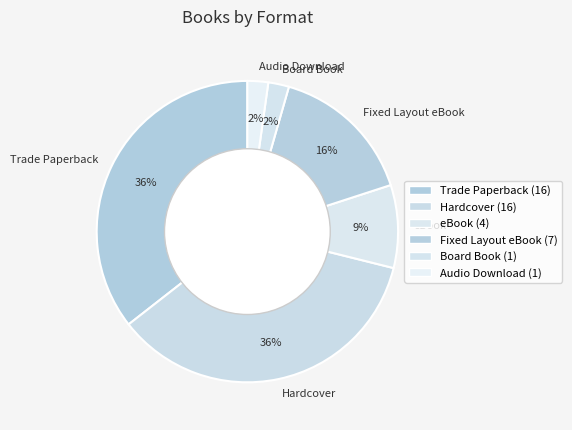

Which has a higher value, eBook or Audio Download?

eBook